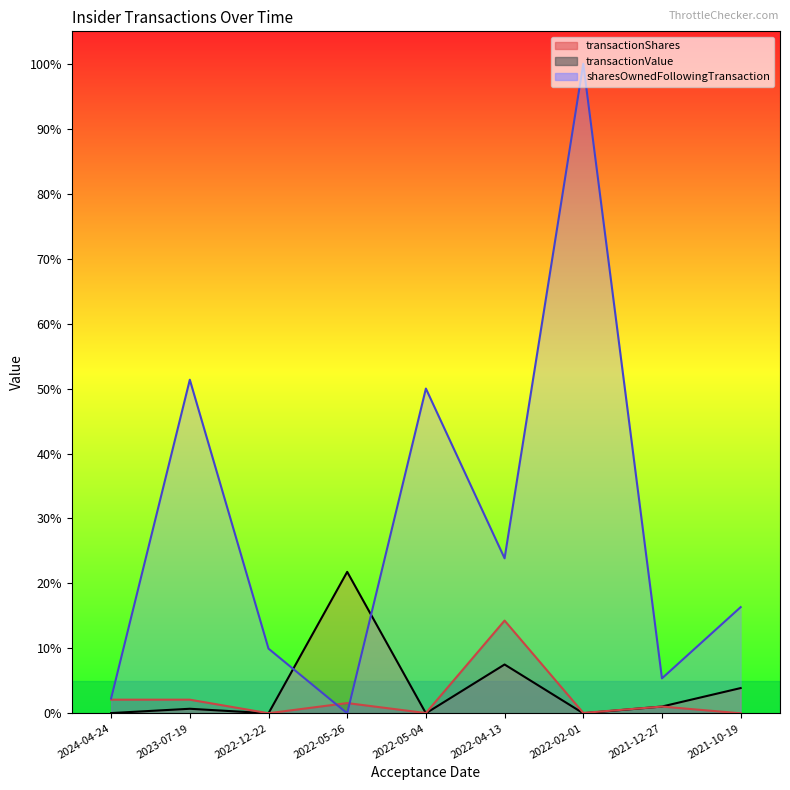

In sharesOwnedFollowingTransaction, how many points are lower than both neighbors (excluding endpoints)?

3